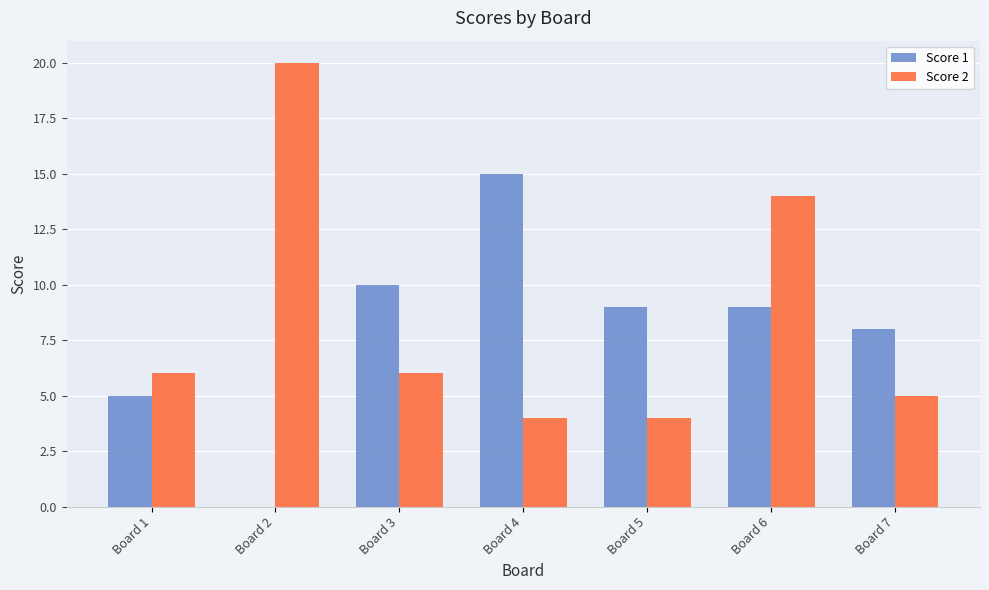

How many series are shown in this chart?

2